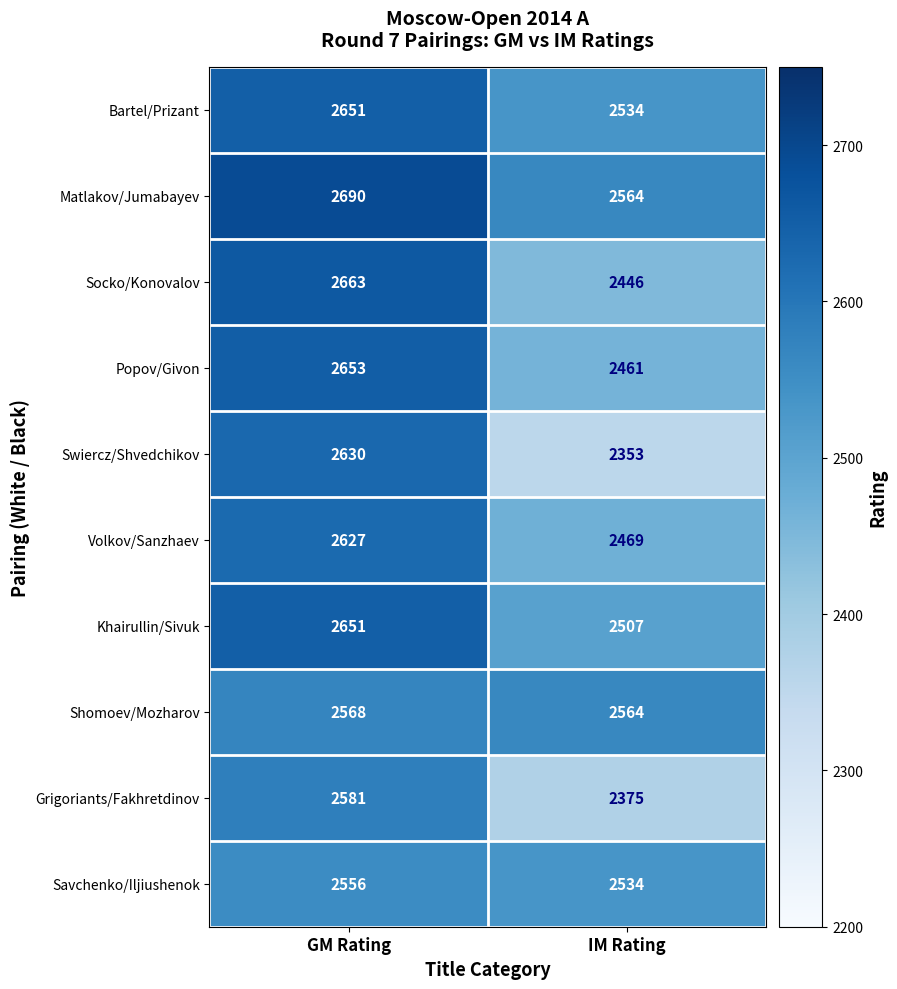

What is the total value across all series at GM Rating?

26270